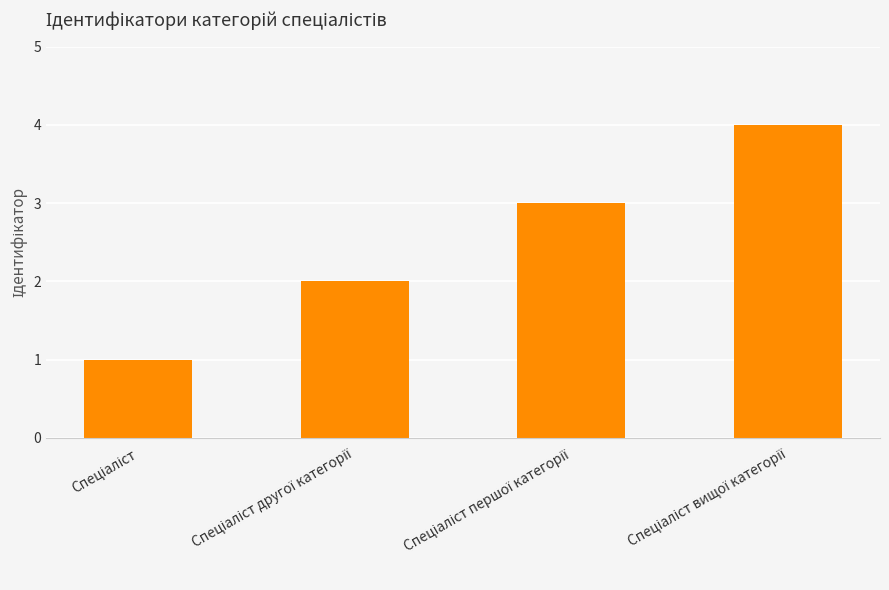

How many data points are less than 3?

2